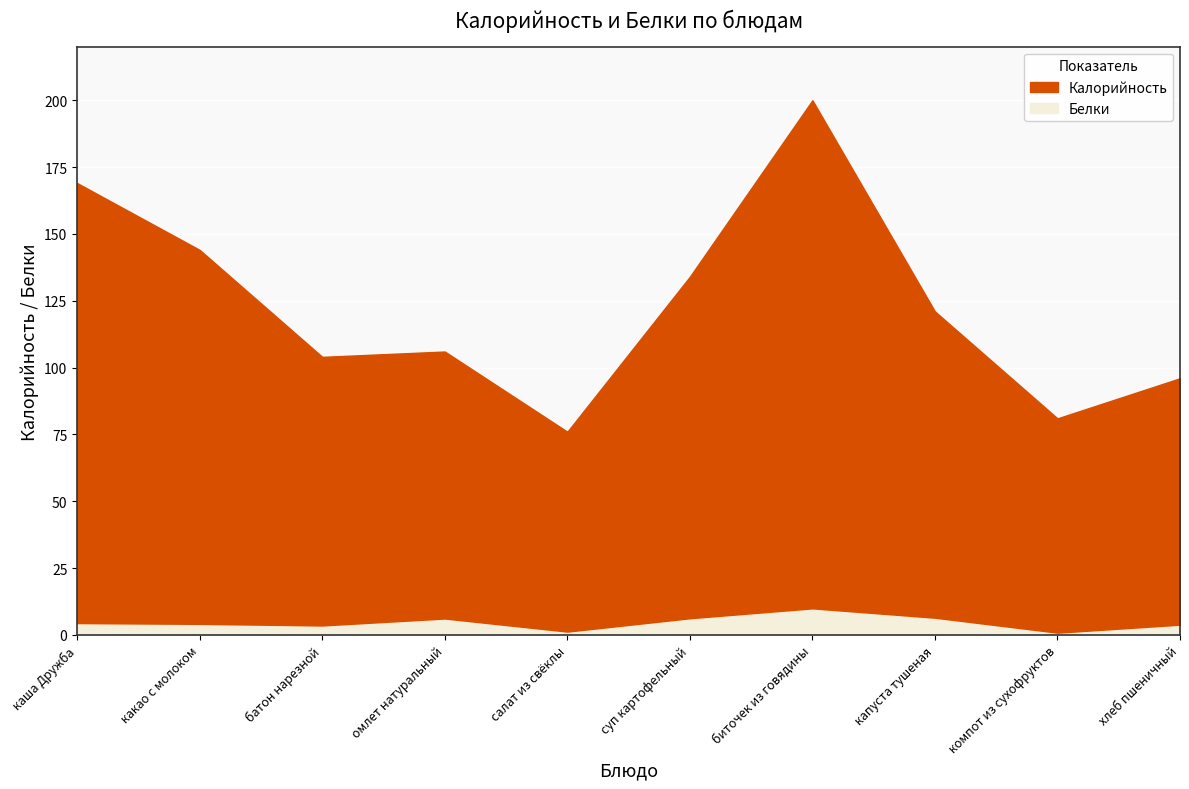

Between какао с молоком and салат из свёклы, which series saw the biggest shift?

Калорийность